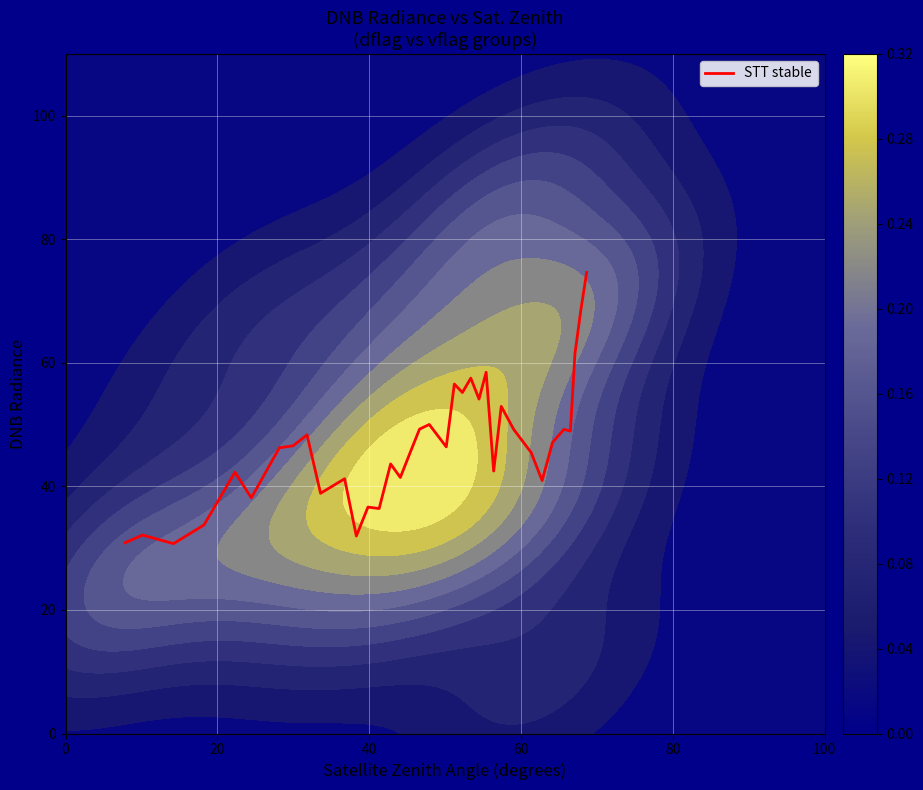

Reading right to left, transcribe all the data shown in this chart.

74.6	68.5	61.5	49.0	49.2	47.1	40.9	45.5	49.2	52.9	42.5	58.5	54.1	57.5	55.2	56.6	46.4	50.0	49.3	45.4	41.4	43.6	36.4	36.7	32.0	41.2	38.9	48.3	46.6	46.3	38.1	42.3	33.8	30.7	32.1	30.9